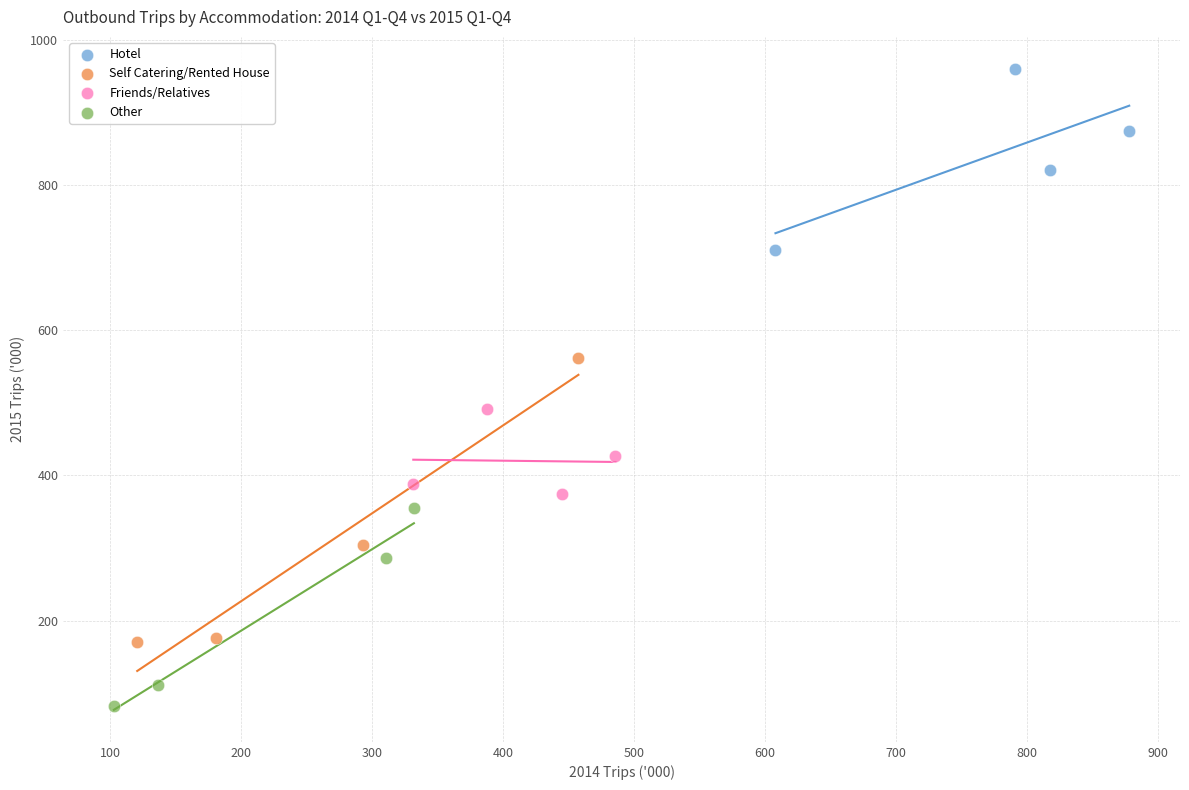

Which series reaches the maximum Y coordinate?

Hotel